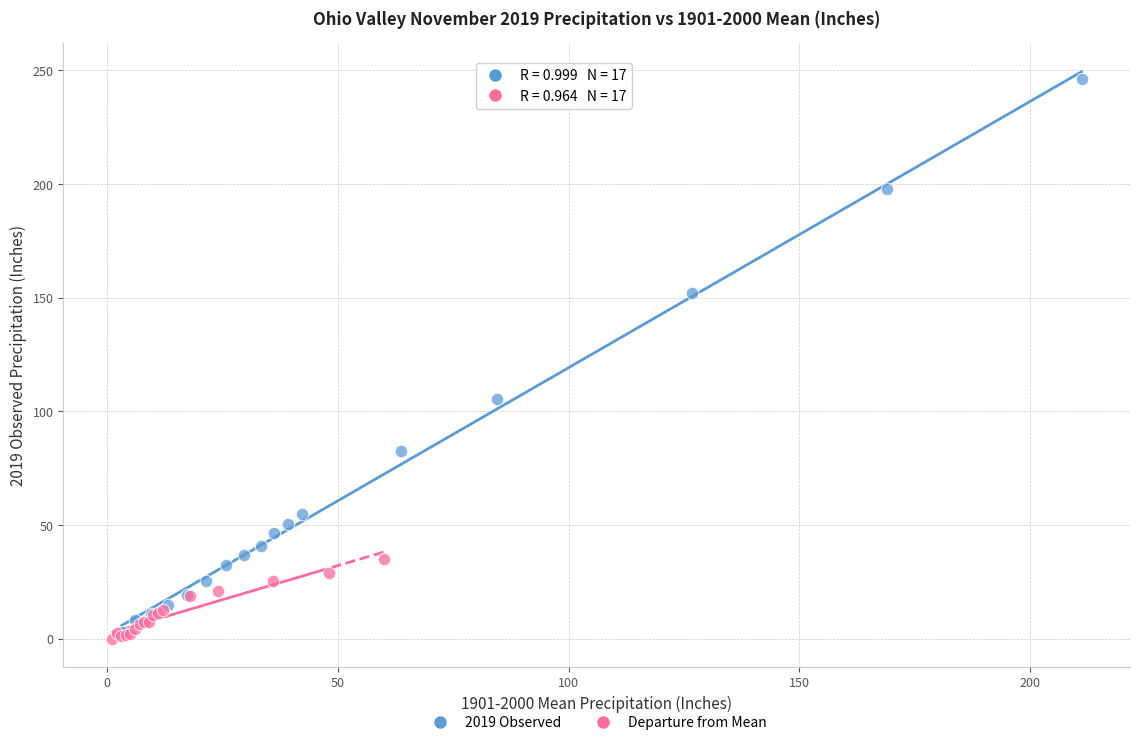

Which series contains the highest Y value?

2019 Observed